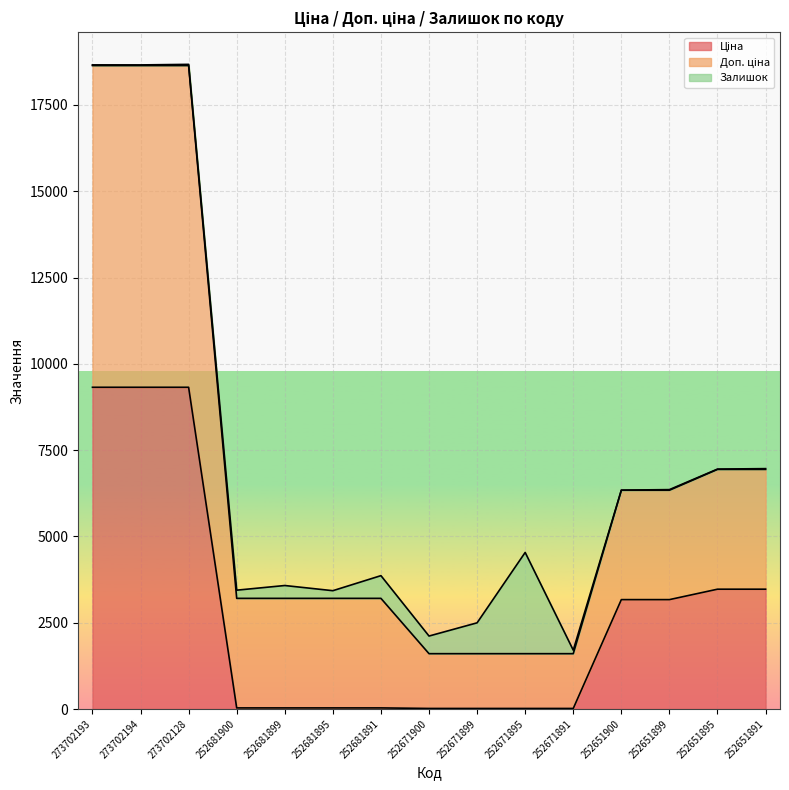

True or false: Ціна and Доп. ціна intersect in this chart.

False